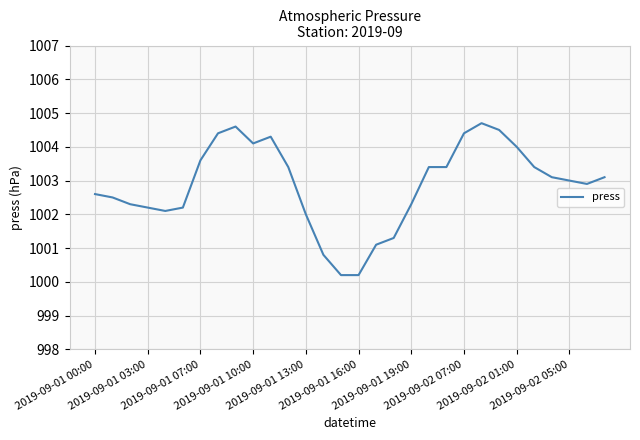

True or false: the data has more than 1 interior local peaks.

True